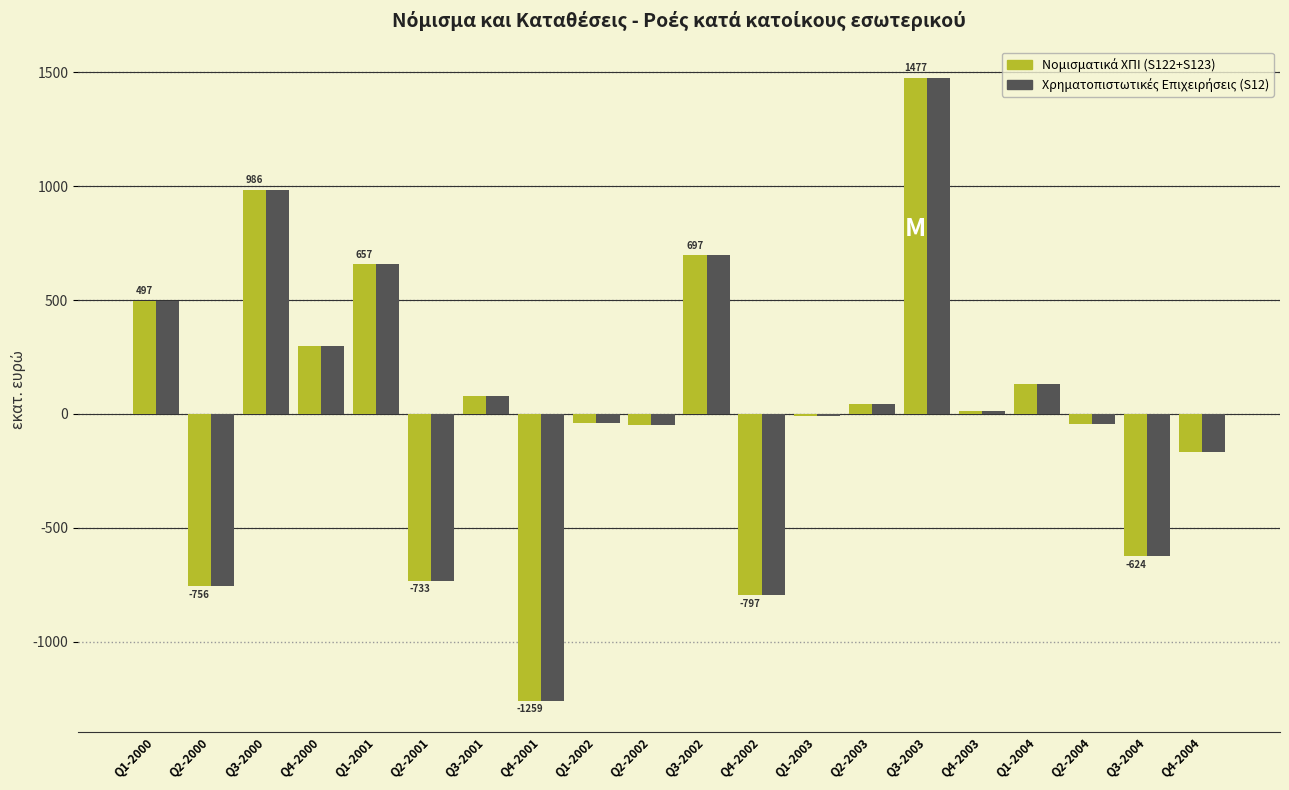

At which category is the sum across all series the highest?

Q3-2003